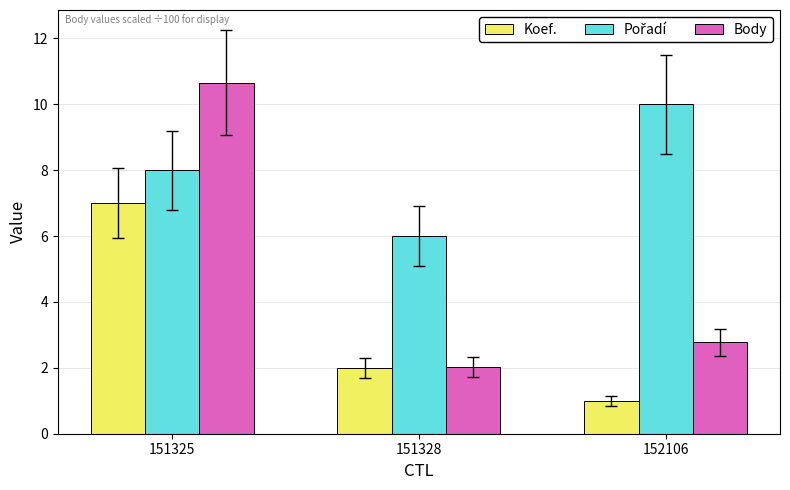

At how many categories does at least one series exceed 8?

2